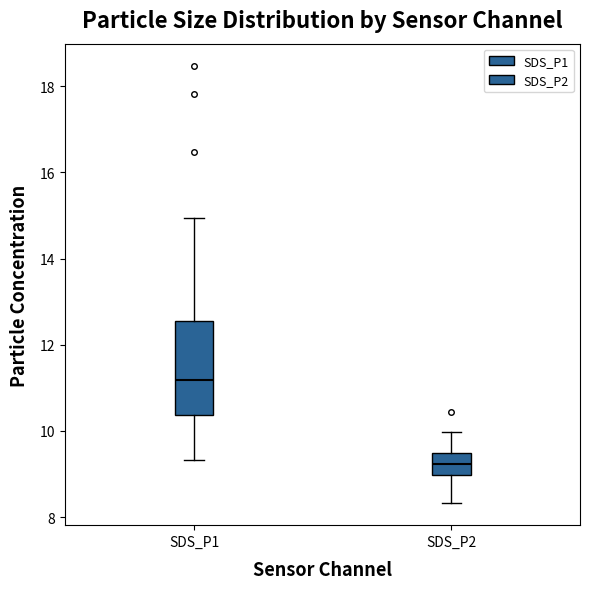

Reading left to right, transcribe this box plot: for each box, give where its median line is, the range the box spans, and where its two whiskers end, as read against the y-axis. The values are not printed on the chart, so give them approximately, as read against the axis.

SDS_P1: median 11.2, box 10.4 to 12.6, whiskers 9.4 to 15.0
SDS_P2: median 9.2, box 9.0 to 9.4, whiskers 8.4 to 10.0